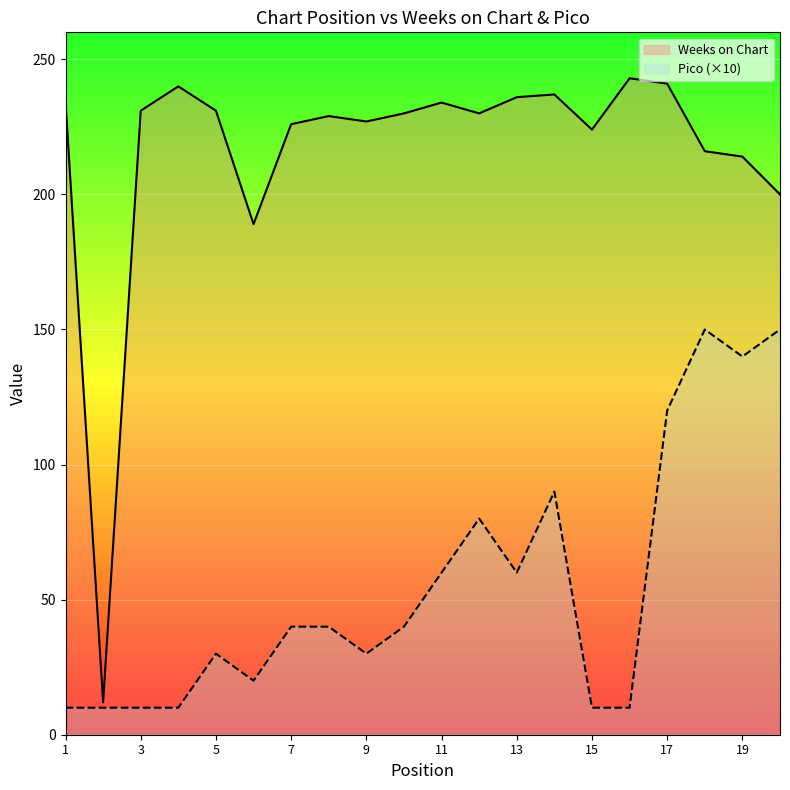

The value of Weeks on Chart at 19 is 80. True or false?

False